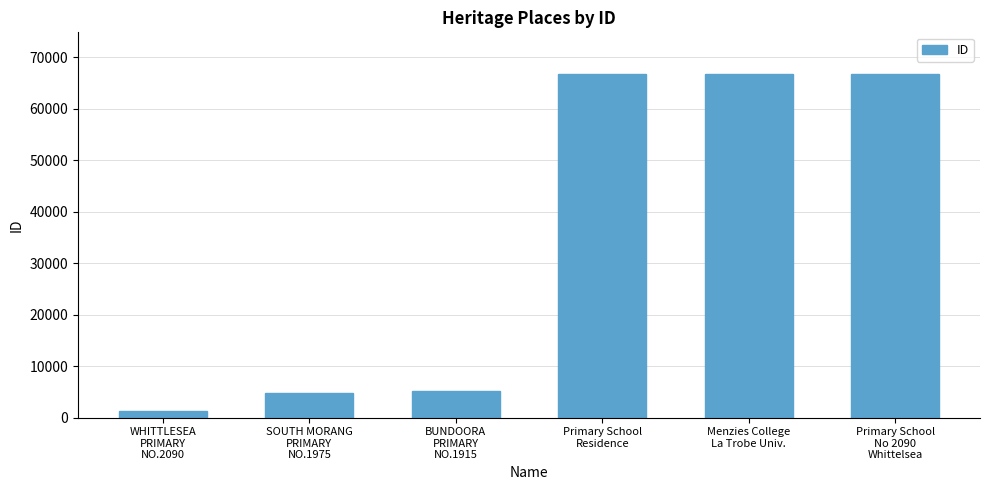

What is the value of the 6th bar from the left?

66807